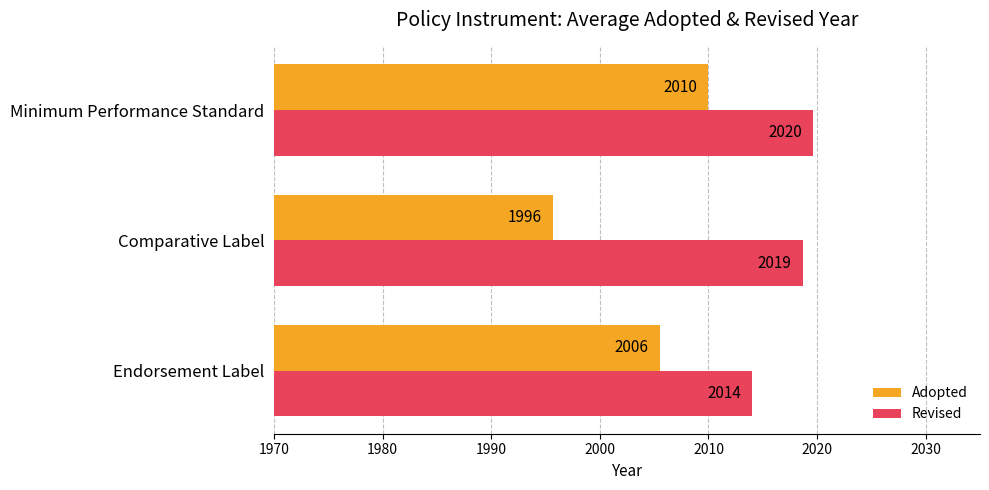

Which series has the largest total across all categories?

Revised